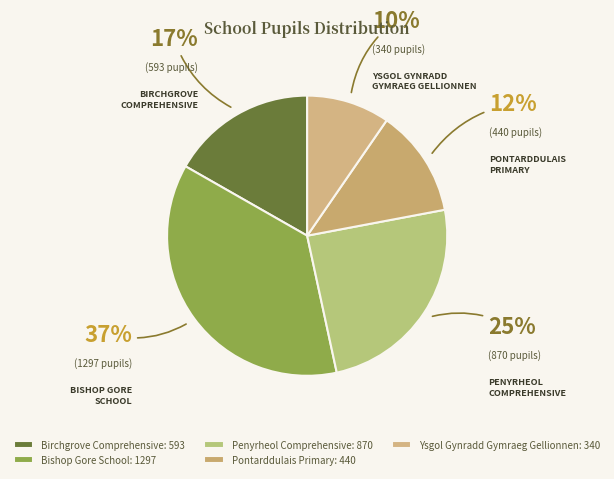

How many segments does this pie chart have?

5